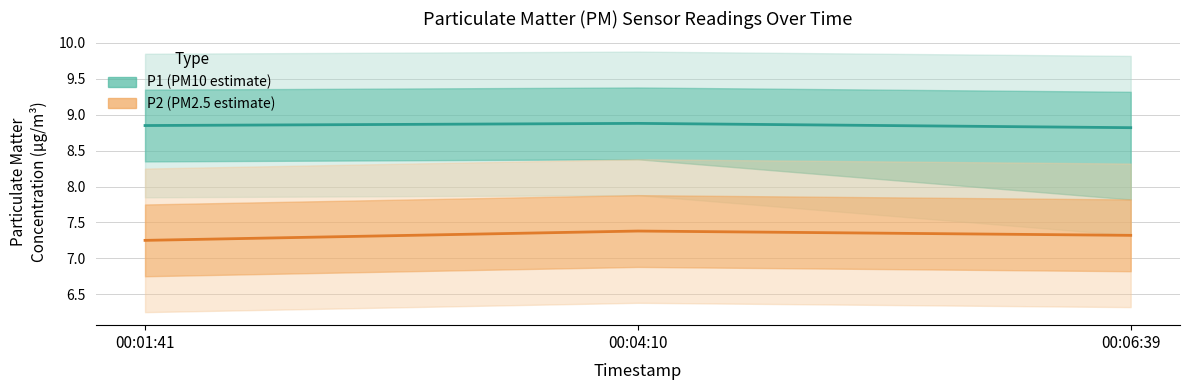

At how many categories does at least one series exceed 8?

3